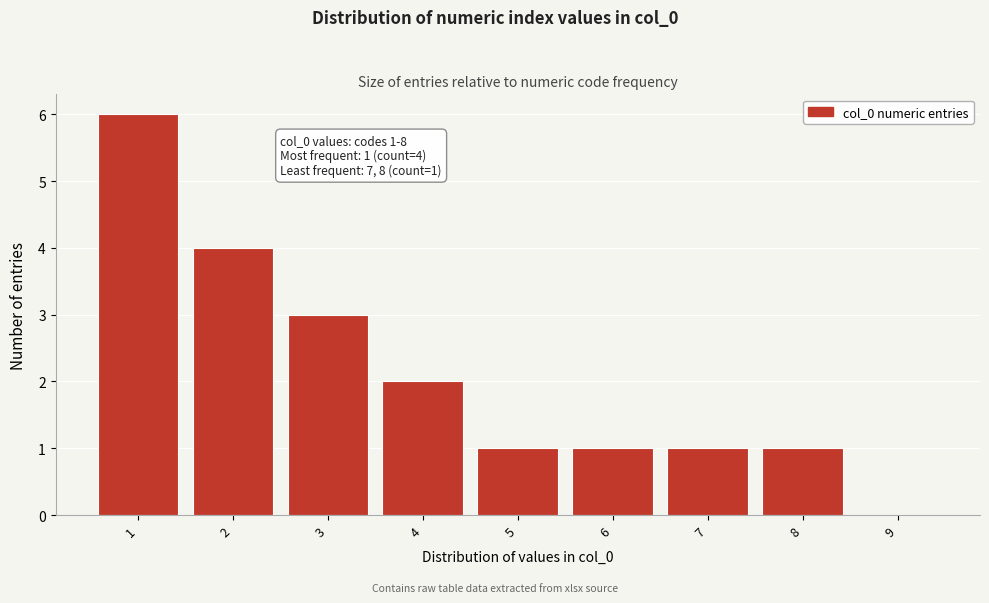

Which range on the x-axis has the tallest bar?

0.5 to 1.5